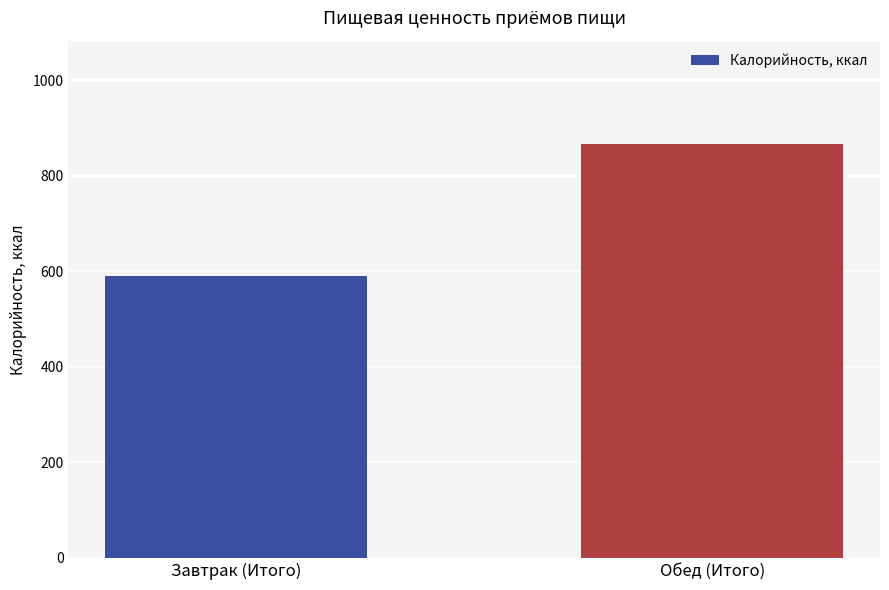

What is the difference between the maximum and minimum values?

275.4